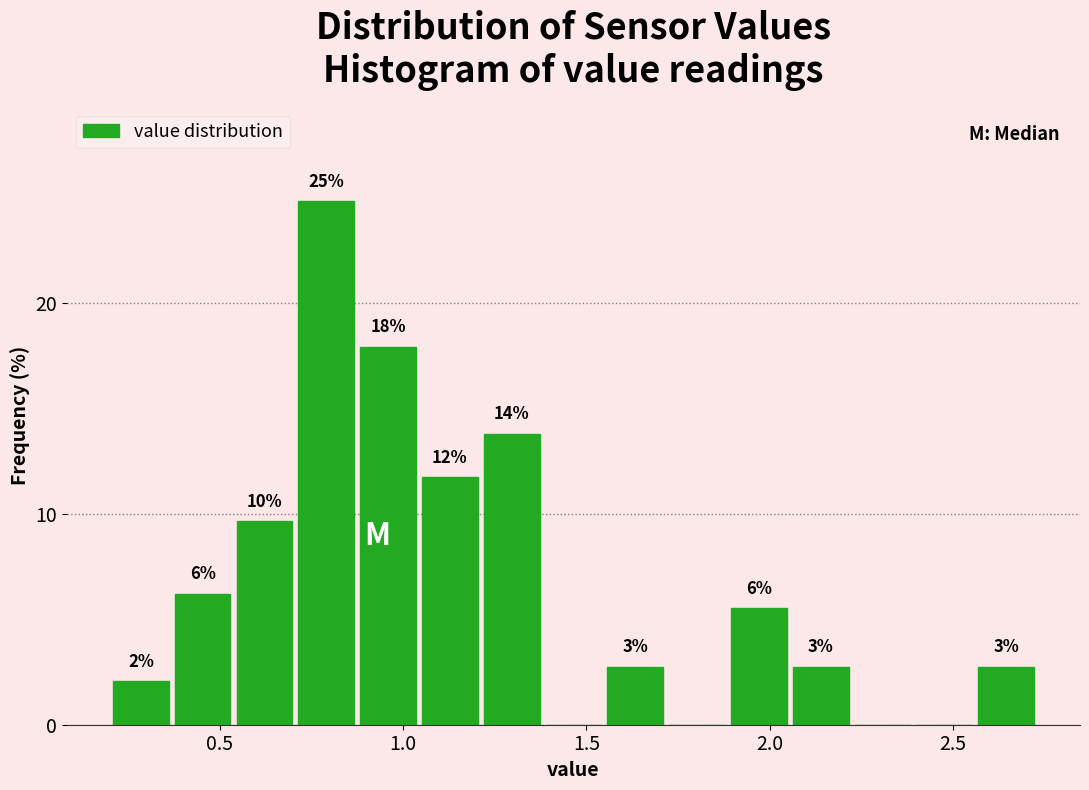

Around what value on the x-axis is the tallest bar? Give the approximate position of its centre, as read against the axis.

0.80